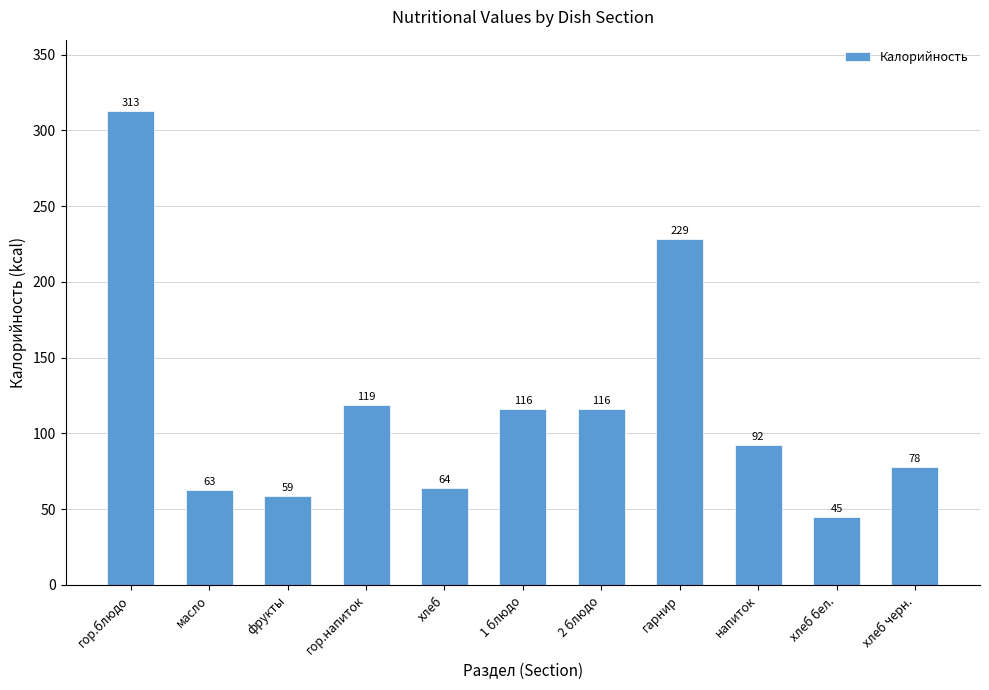

Are the bars grouped side by side (vs. stacked)?

No